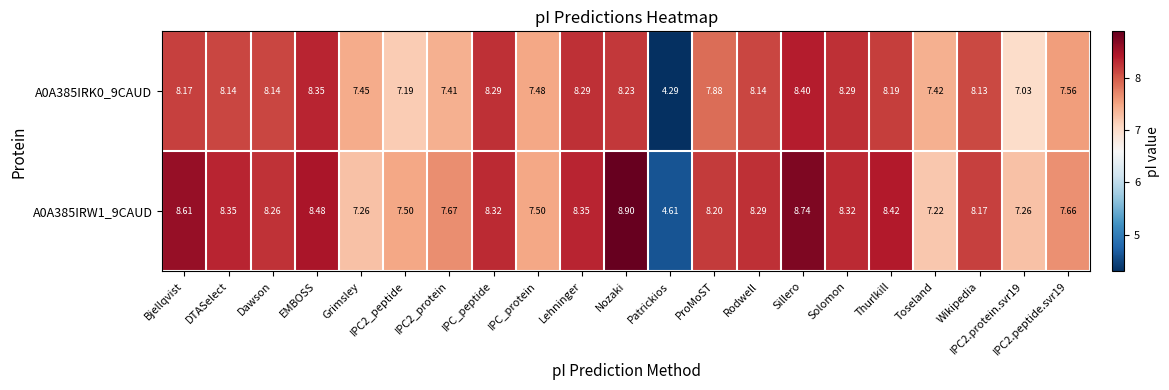

At Solomon, list the series in order from smallest to largest.

A0A385IRK0_9CAUD, A0A385IRW1_9CAUD